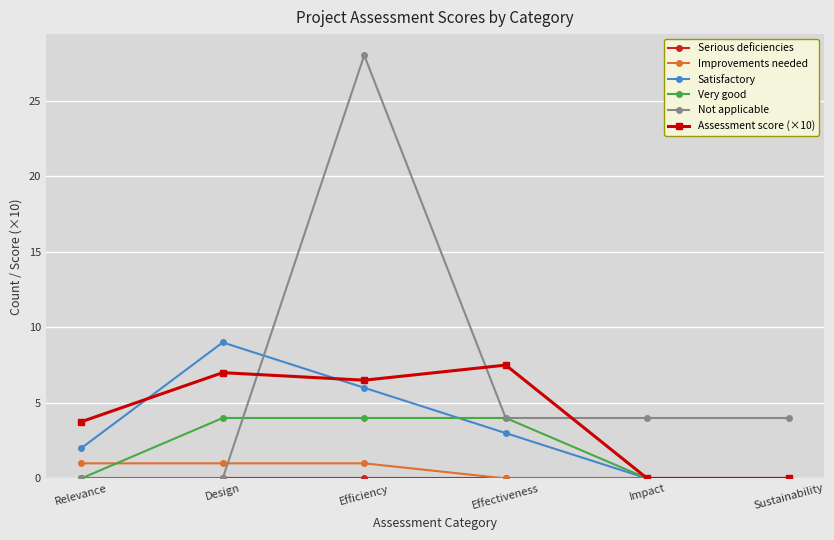

At which category is the sum across all series the highest?

Efficiency